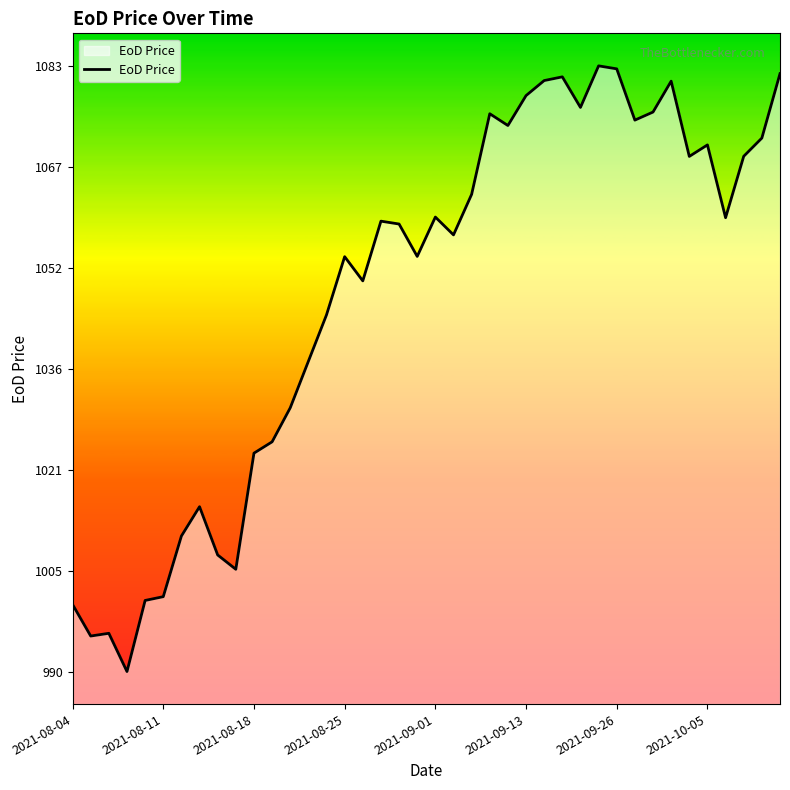

What is the difference between the maximum and minimum values?

93.1